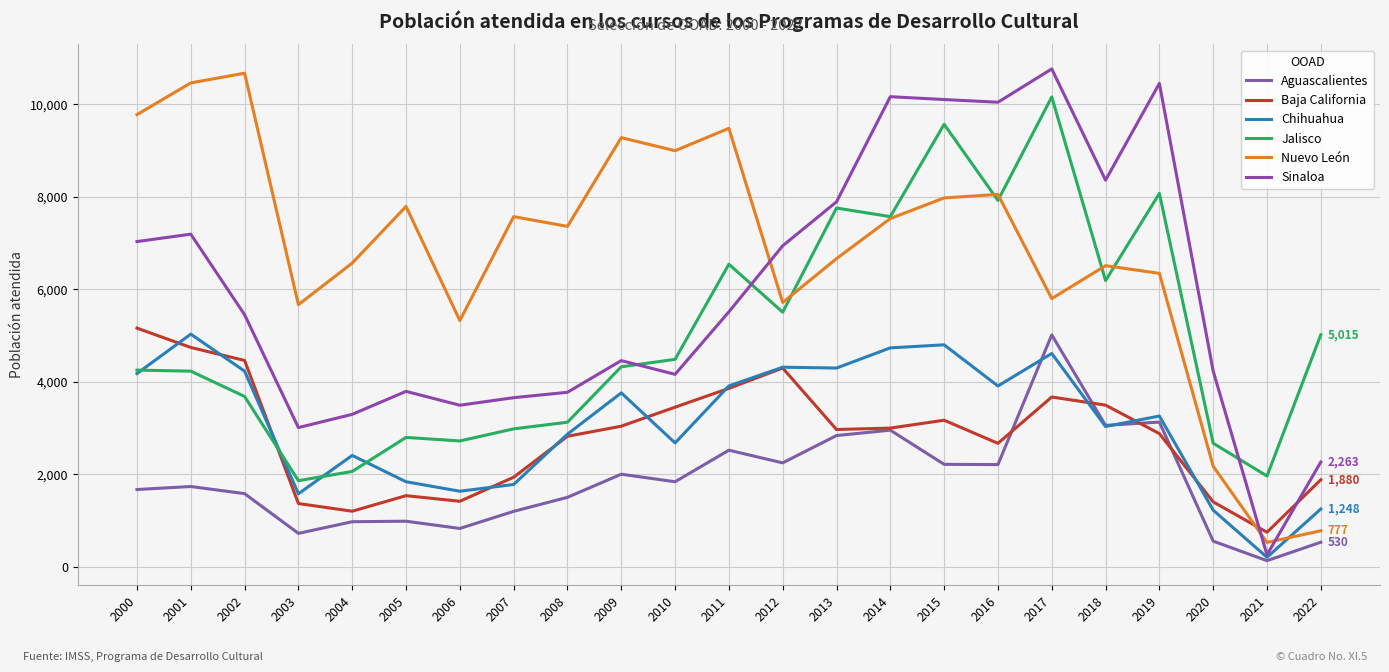

The value of Aguascalientes at 2009 is 3109. True or false?

False